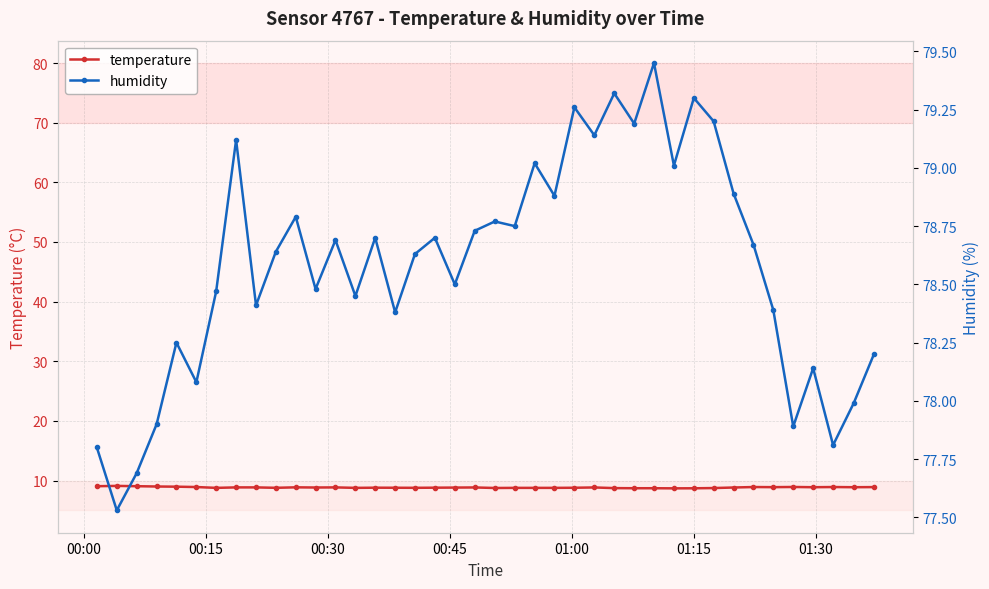

What is the value of the temperature point at the 25th from the left?

8.8